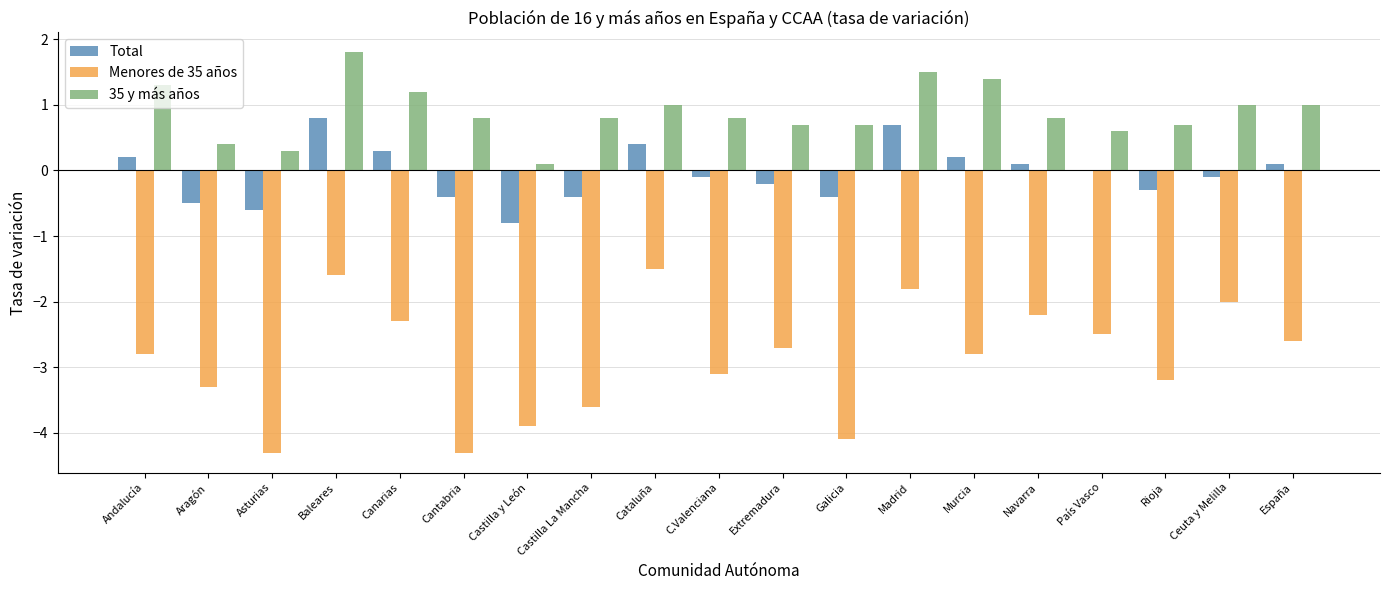

What is the highest value of the Menores de 35 años series?

-1.5